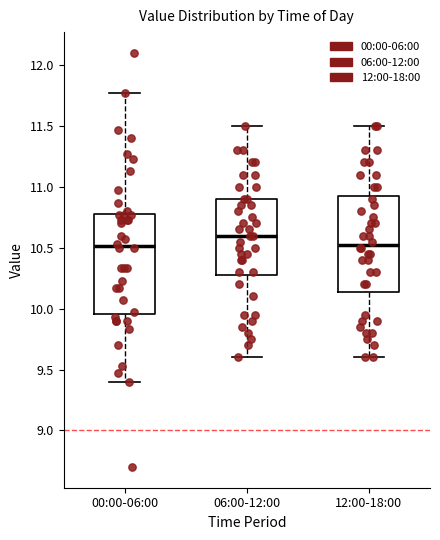

Where does the upper whisker of the box for 06:00-12:00 end on the y-axis? The values are not printed on the chart, so give them approximately, as read against the axis.

11.50